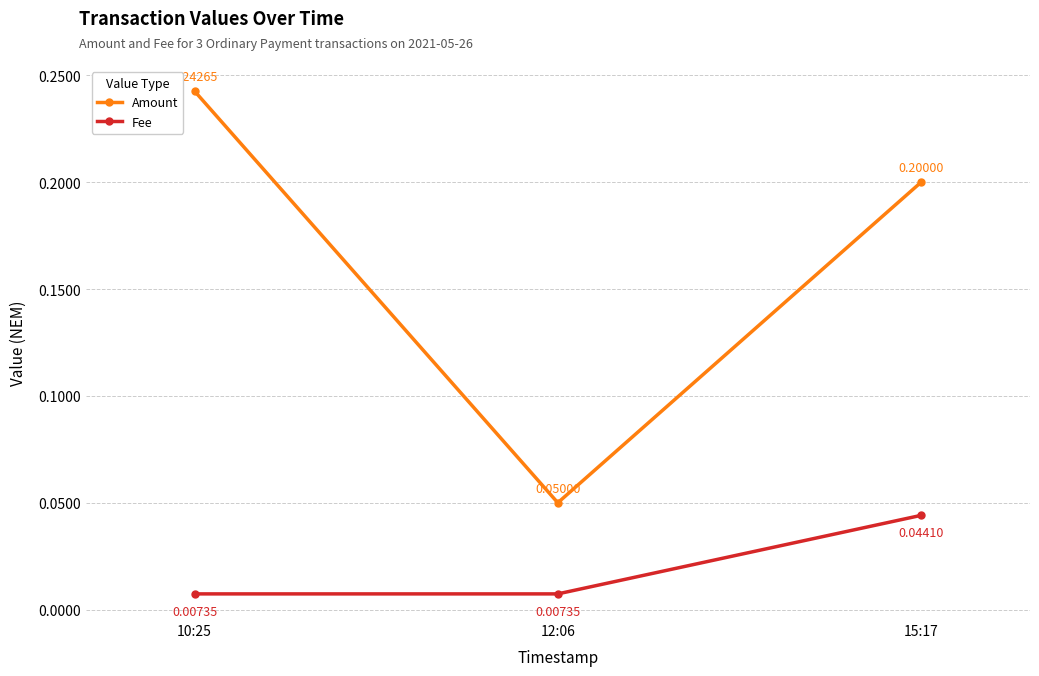

How many Amount values are between 0 and 1?

3